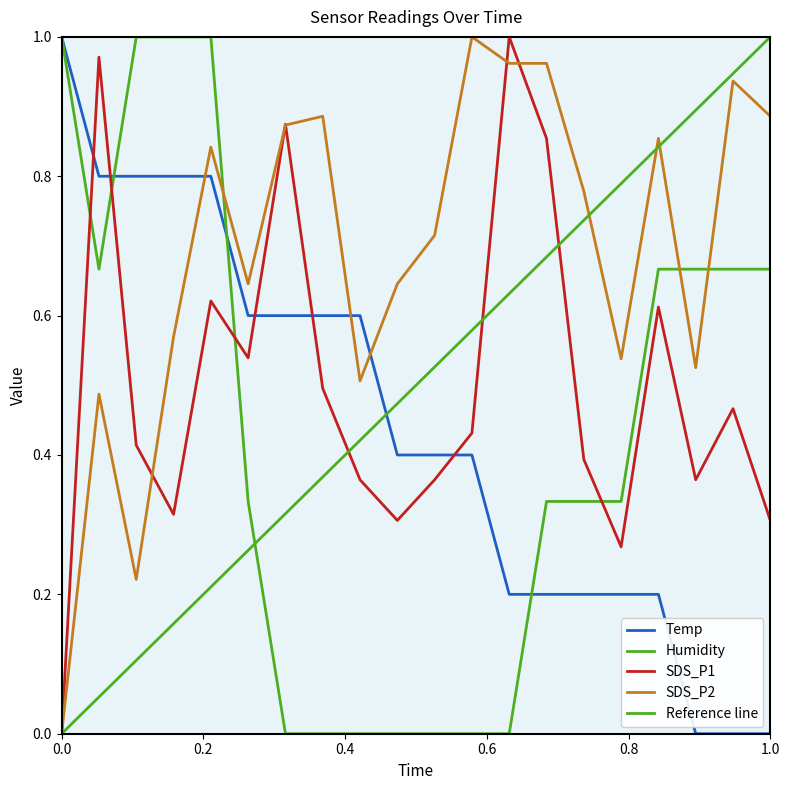

Which series has the largest total across all categories?

SDS_P2